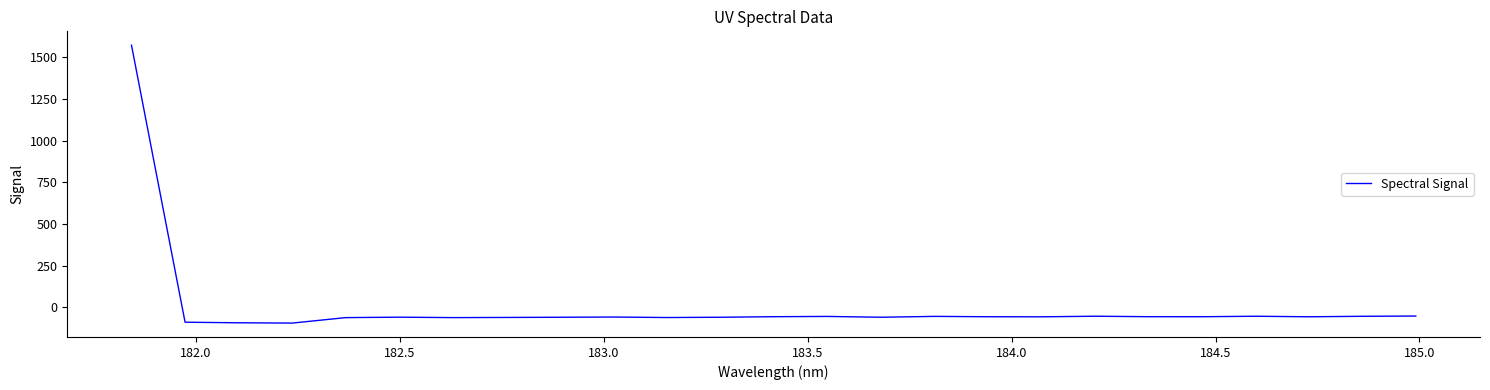

How many lines are shown in the chart?

1